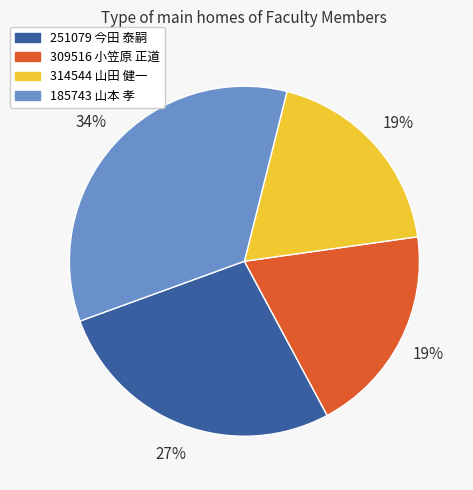

Does 314544 山田 健一 represent more than half of the total?

No